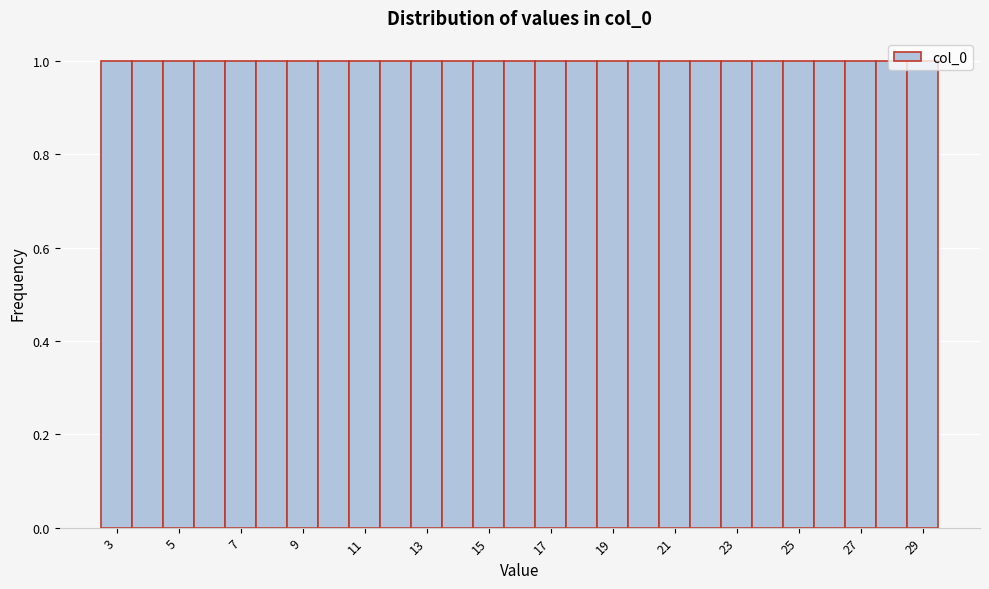

Reading left to right, transcribe this chart: for each bar, give the range it covers on the x-axis and its height. Neither the bar edges nor the heights are printed on the chart, so give them approximately, as read against the axes.

2.5 to 3.5: 1
3.5 to 4.5: 1
4.5 to 5.5: 1
5.5 to 6.5: 1
6.5 to 7.5: 1
7.5 to 8.5: 1
8.5 to 9.5: 1
9.5 to 10.5: 1
10.5 to 11.5: 1
11.5 to 12.5: 1
12.5 to 13.5: 1
13.5 to 14.5: 1
14.5 to 15.5: 1
15.5 to 16.5: 1
16.5 to 17.5: 1
17.5 to 18.5: 1
18.5 to 19.5: 1
19.5 to 20.5: 1
20.5 to 21.5: 1
21.5 to 22.5: 1
22.5 to 23.5: 1
23.5 to 24.5: 1
24.5 to 25.5: 1
25.5 to 26.5: 1
26.5 to 27.5: 1
27.5 to 28.5: 1
28.5 to 29.5: 1